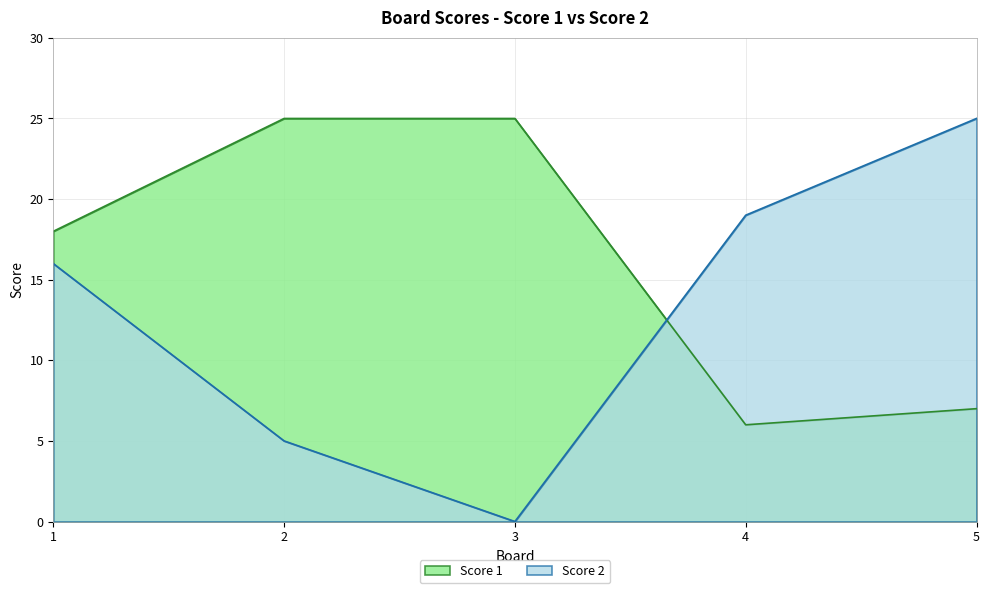

Reading left to right, what are all the values shown in this chart?

Score 1: 18	25	25	6	7
Score 2: 16	5	0	19	25